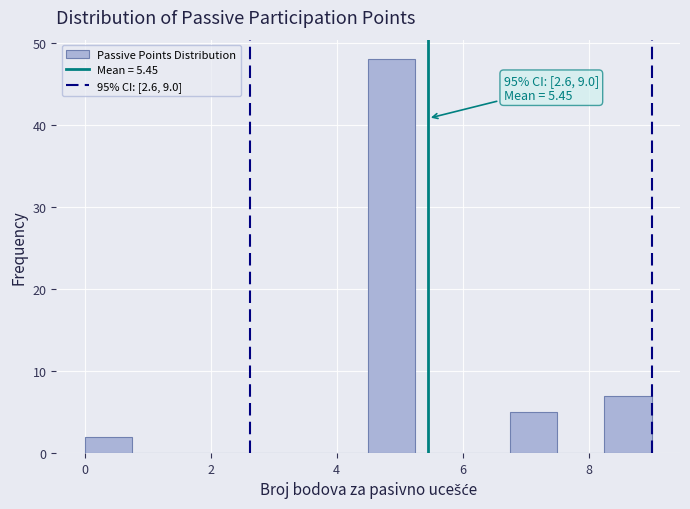

Read against the x-axis, roughly where is the centre of the tallest bar?

4.8